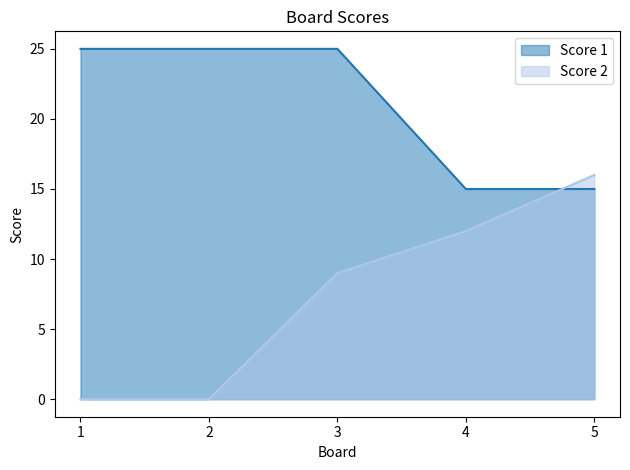

Reading left to right, extract all data points from this chart.

Score 1: 1=25	2=25	3=25	4=15	5=15
Score 2: 1=0	2=0	3=9	4=12	5=16